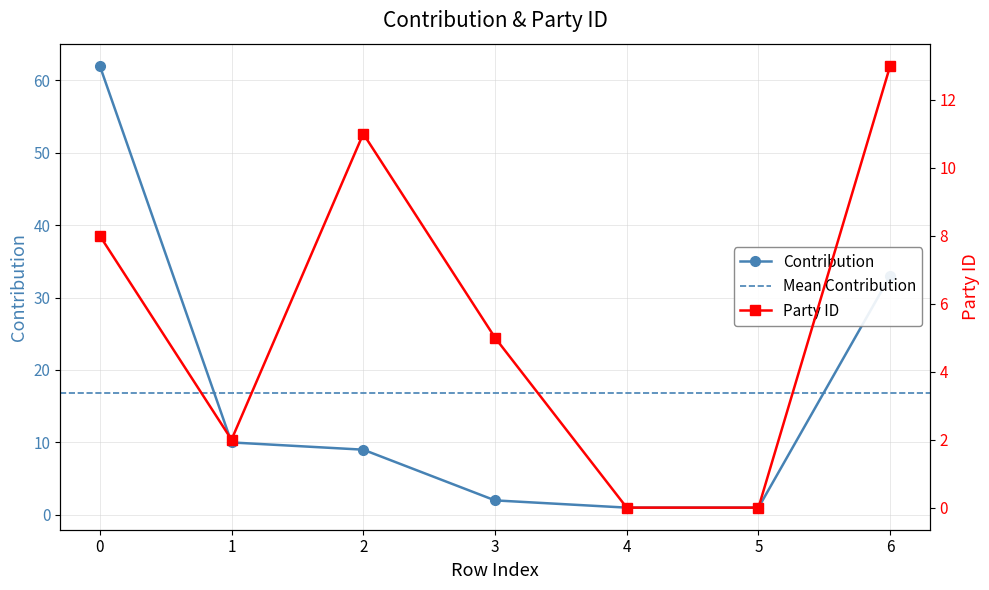

Reading left to right, extract all data points from this chart.

contribution: 0=62	1=10	2=9	3=2	4=1	5=1	6=33
party.id: 0=8	1=2	2=11	3=5	4=0	5=0	6=13